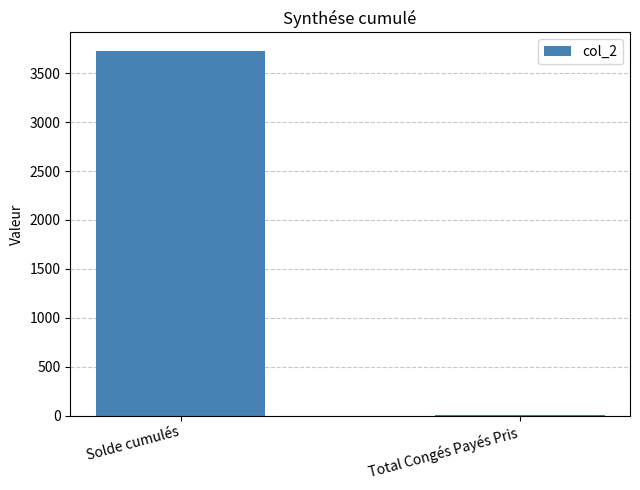

What is the sum of all values?

3731.5